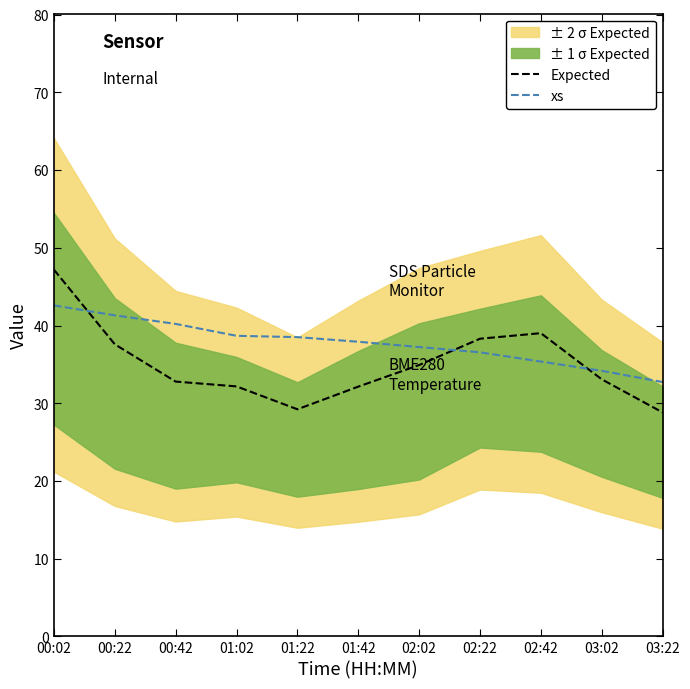

Does the chart display data point markers on the line(s)?

No